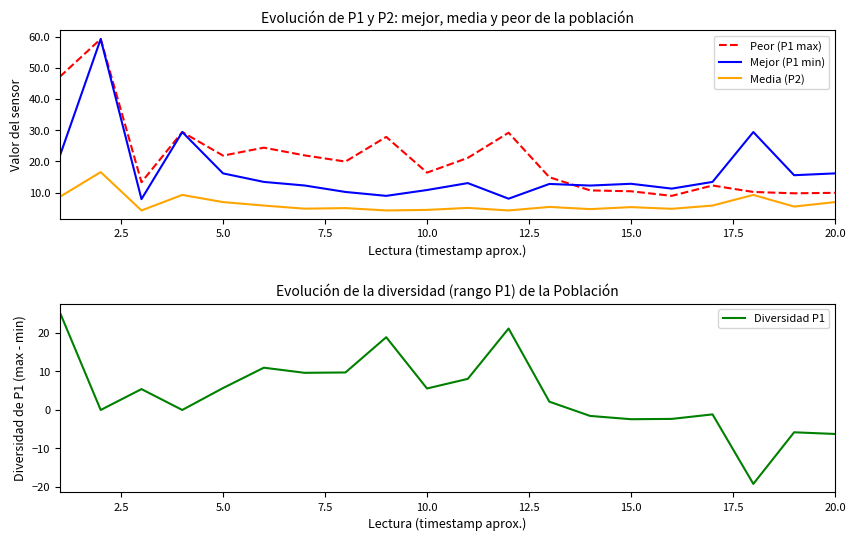

True or false: Media (P2) and Mejor (P1 min) intersect in this chart.

False